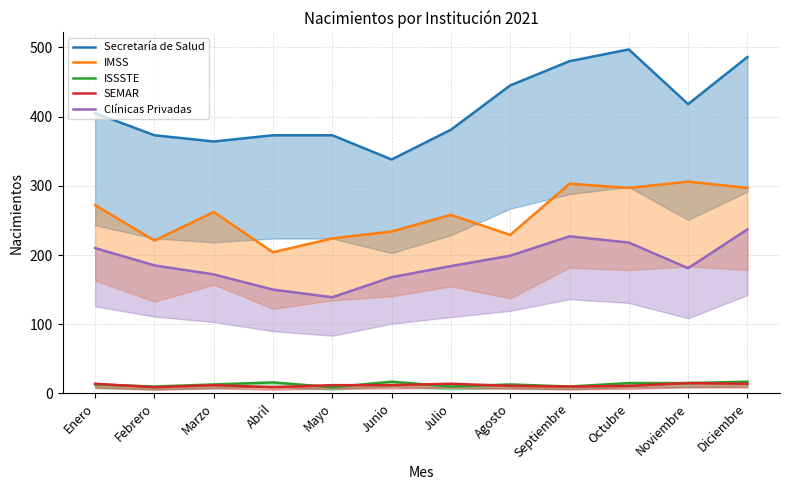

True or false: Clínicas Privadas has more than 1 points higher than both neighbors.

False